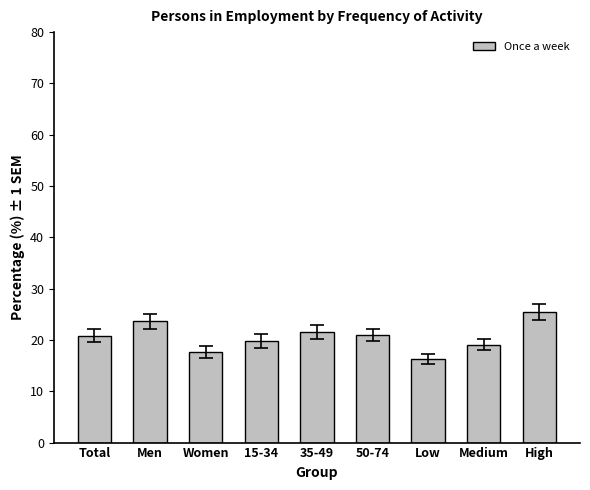

What is the approximate value at 50-74?

21.0